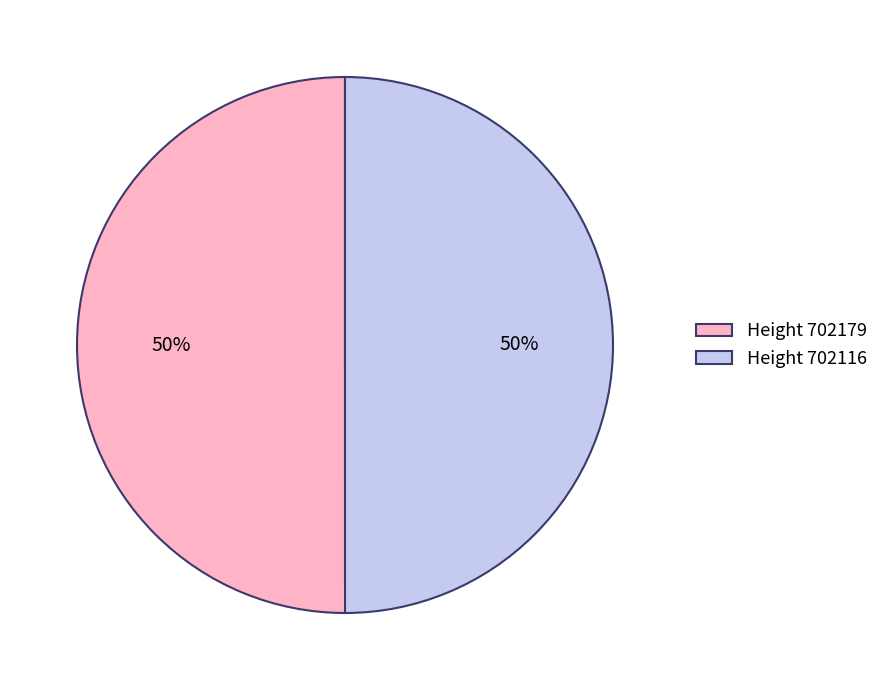

To the nearest percent, what is the average slice percentage?

50%